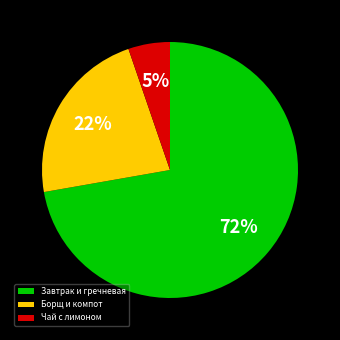

Is there a majority slice in this chart?

Yes